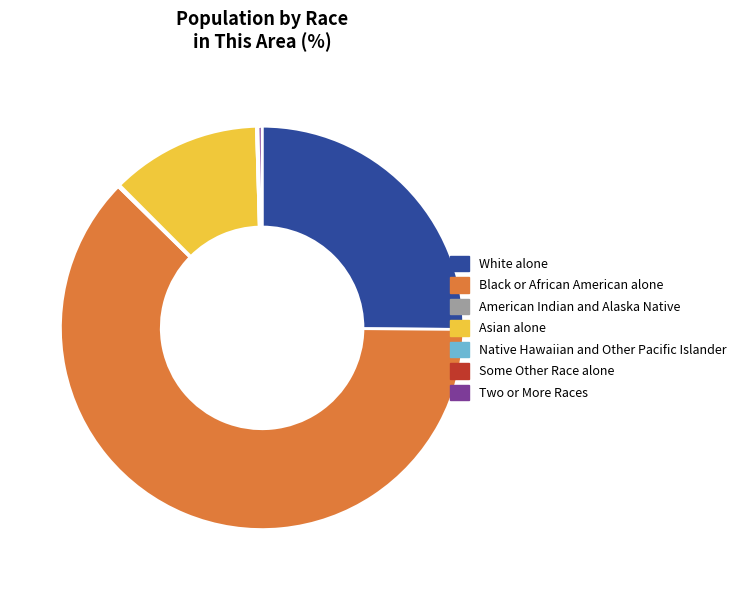

True or false: Asian alone accounts for 1% of the total.

False